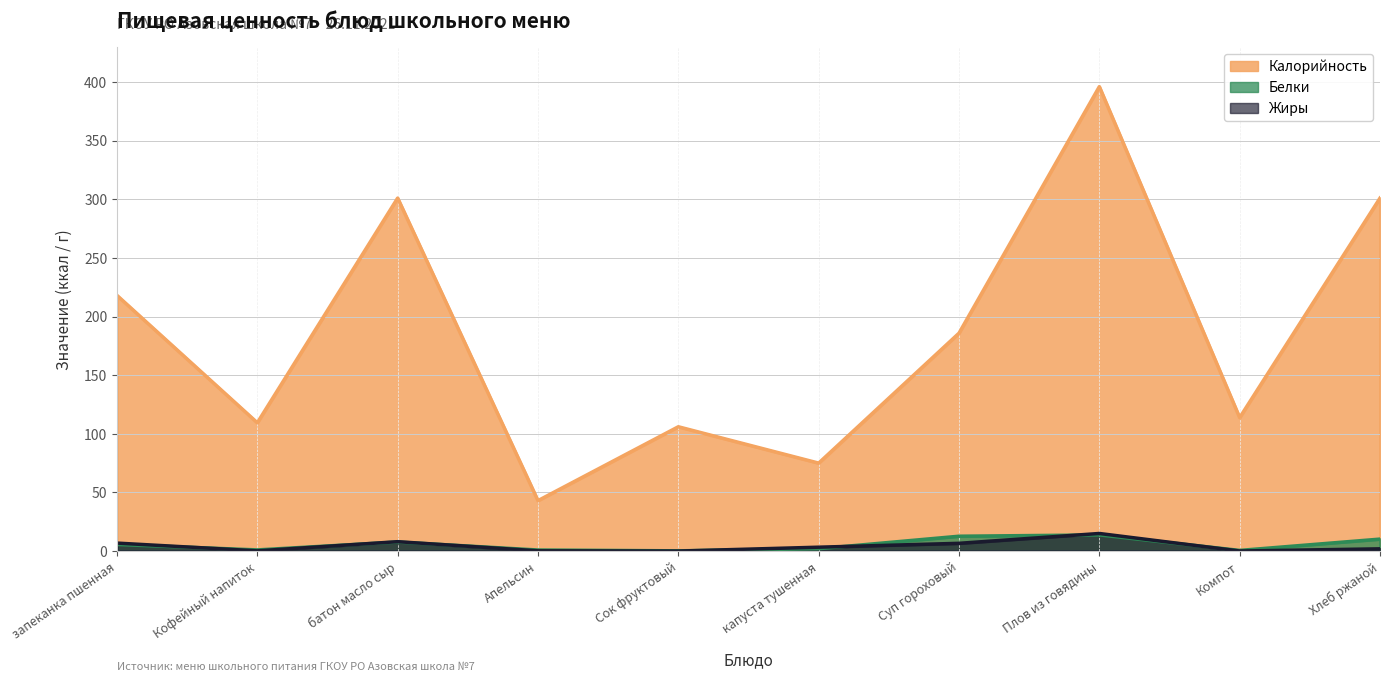

How many values in Жиры are above zero?

9